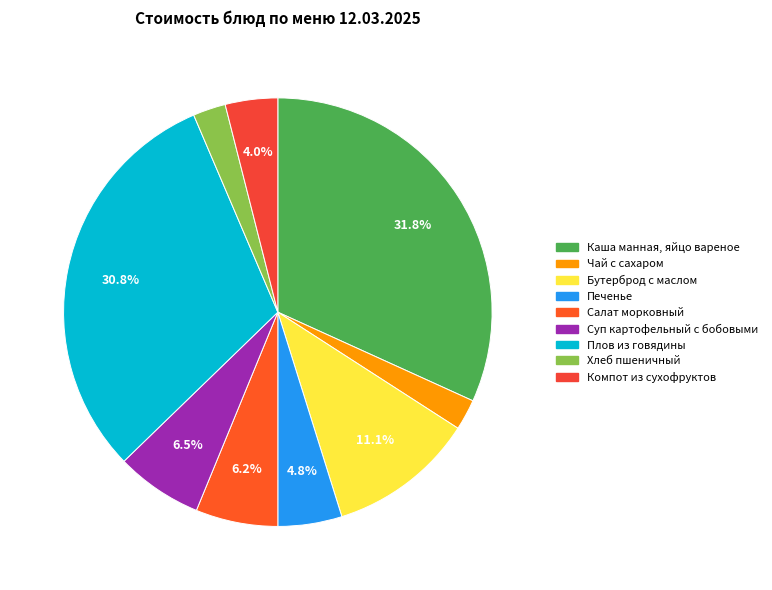

To the nearest percent, what is the combined percentage of Каша манная, яйцо вареное and Салат морковный?

38%